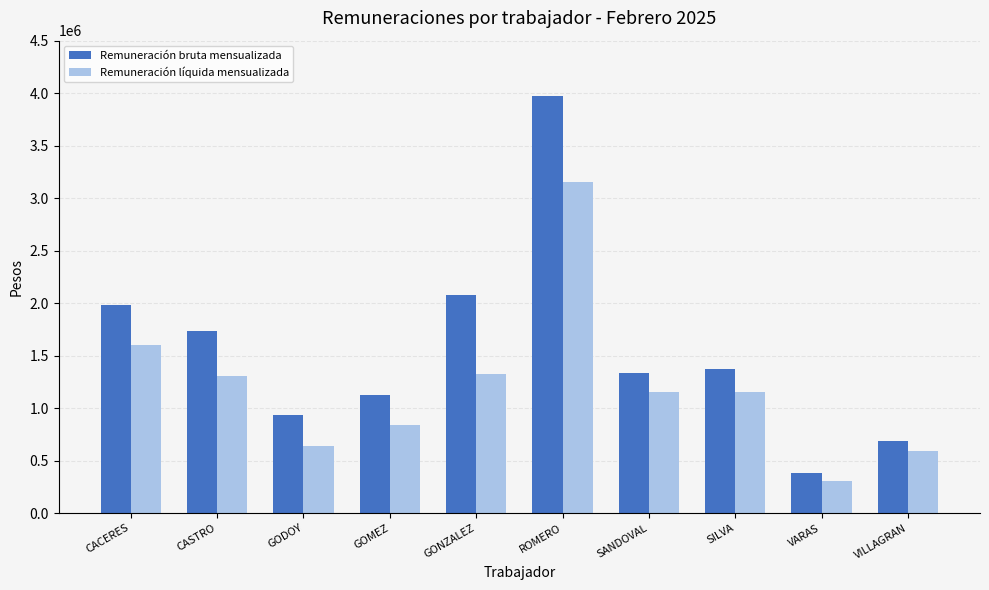

True or false: Remuneración líquida mensualizada has a value of 1325400 at GONZALEZ.

True